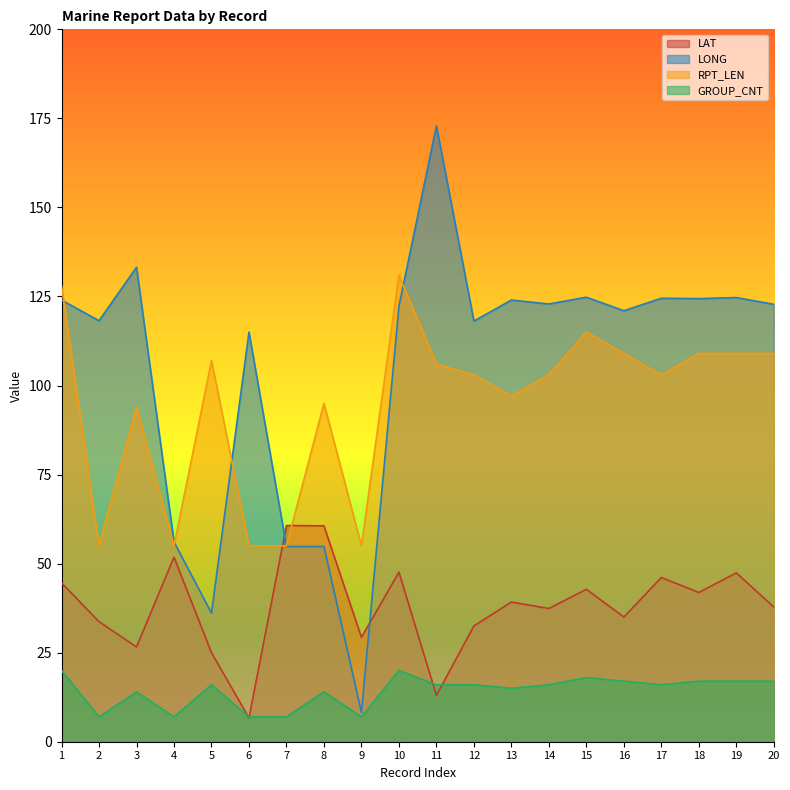

What is the value of the LONG point at the 2nd from the left?

118.2